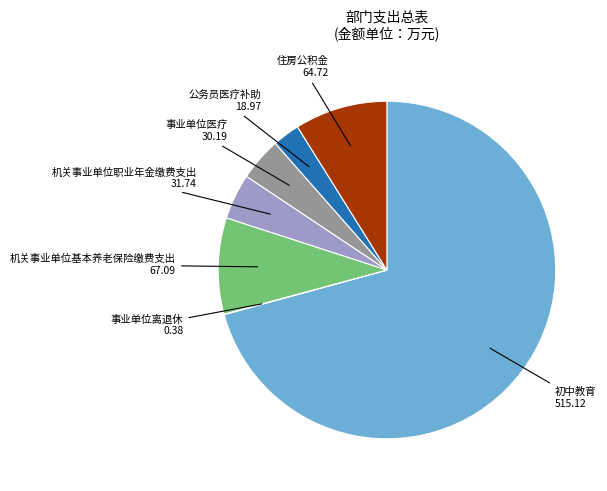

Is there any slice that represents more than half of the pie?

Yes